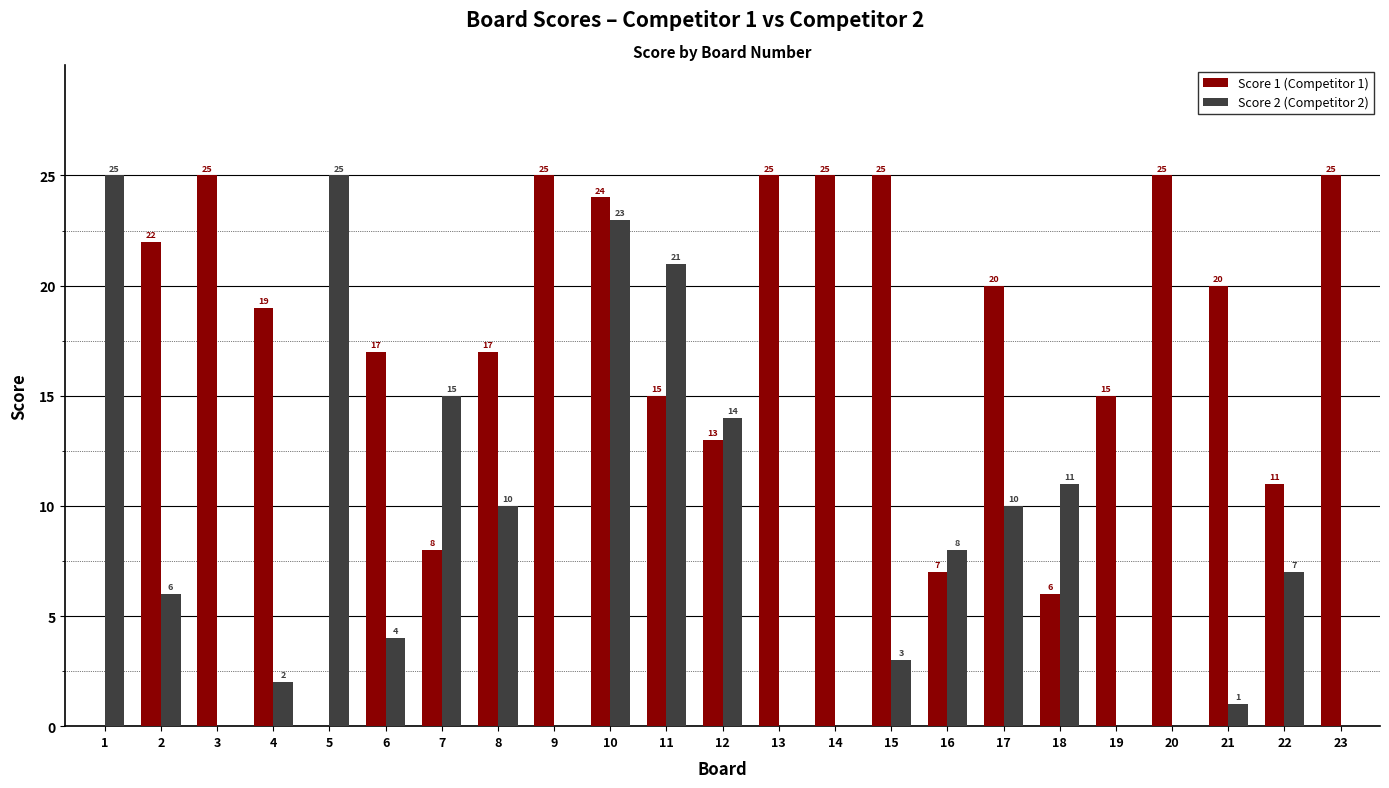

Count the number of data series in this chart.

2